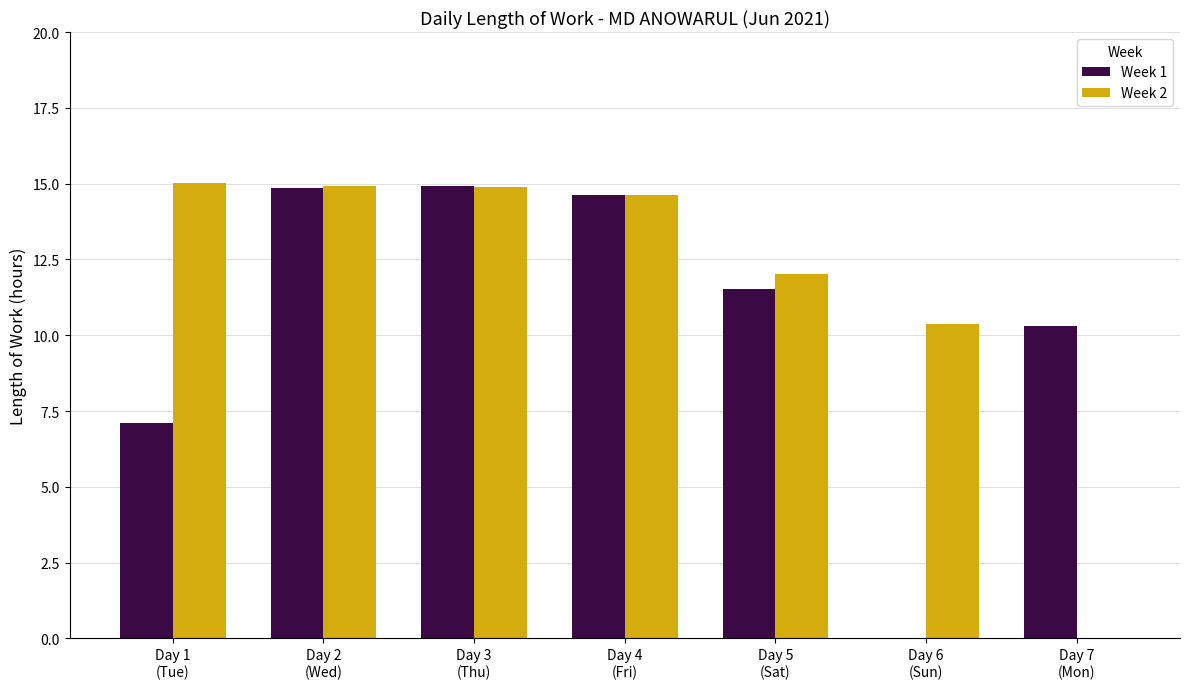

What is the maximum value for Week 2?

15.0